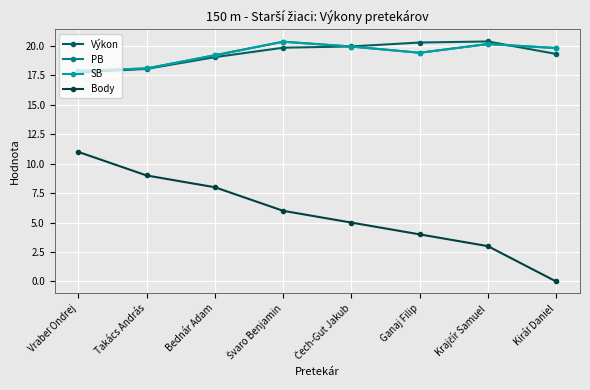

At how many categories does at least one series exceed 16?

8